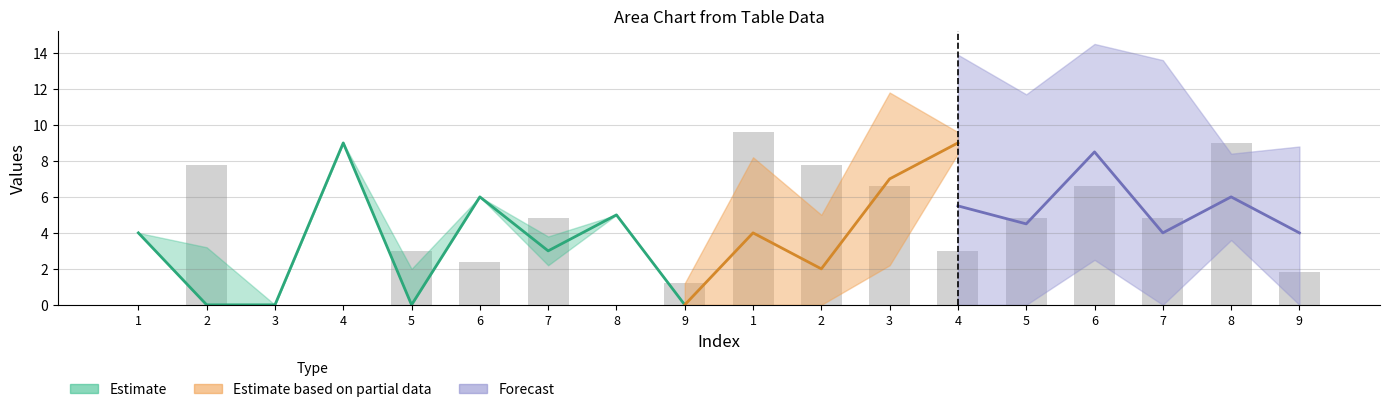

How many data points does each series have?

18